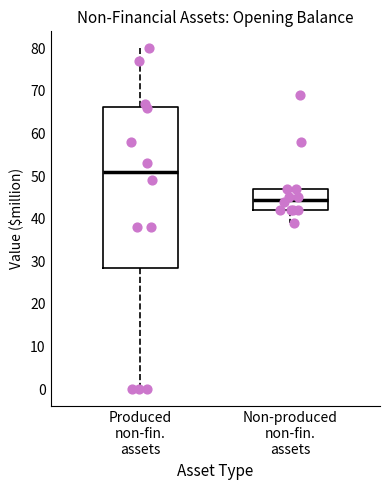

Reading left to right, read every box against the y-axis: the position of its median line, the range the box covers, and the ends of its whiskers. The values are not printed on the chart, so give them approximately, as read against the axis.

Produced non-fin. assets: median 51, box 29 to 66, whiskers 0 to 80
Non-produced non-fin. assets: median 45, box 42 to 47, whiskers 39 to 47